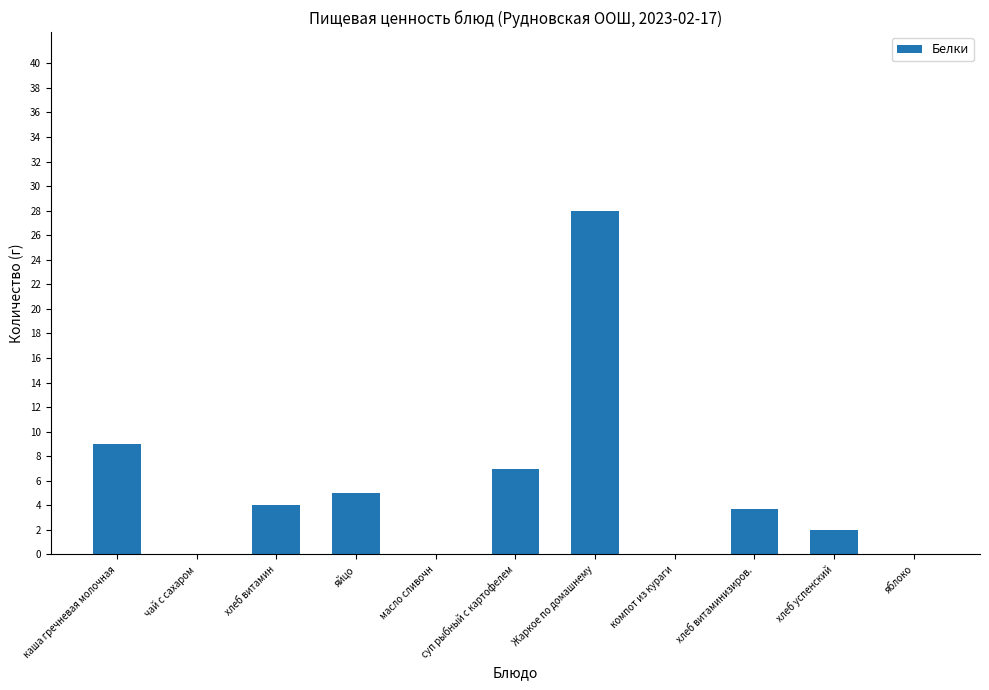

How many data points does each series have?

11